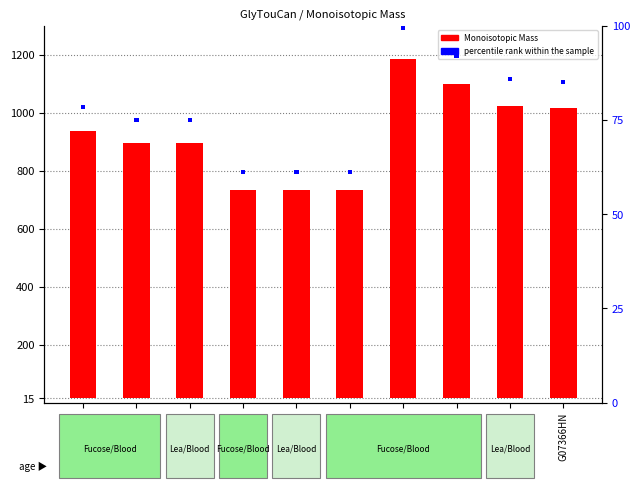

What value does the percentile rank within the sample series have at G35301YI?

1.0